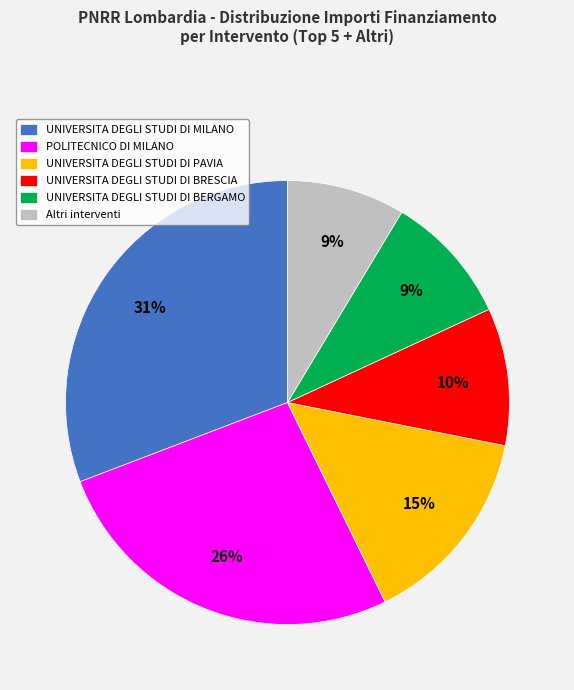

To the nearest percent, what is the combined percentage of POLITECNICO DI MILANO and UNIVERSITA DEGLI STUDI DI MILANO?

57%